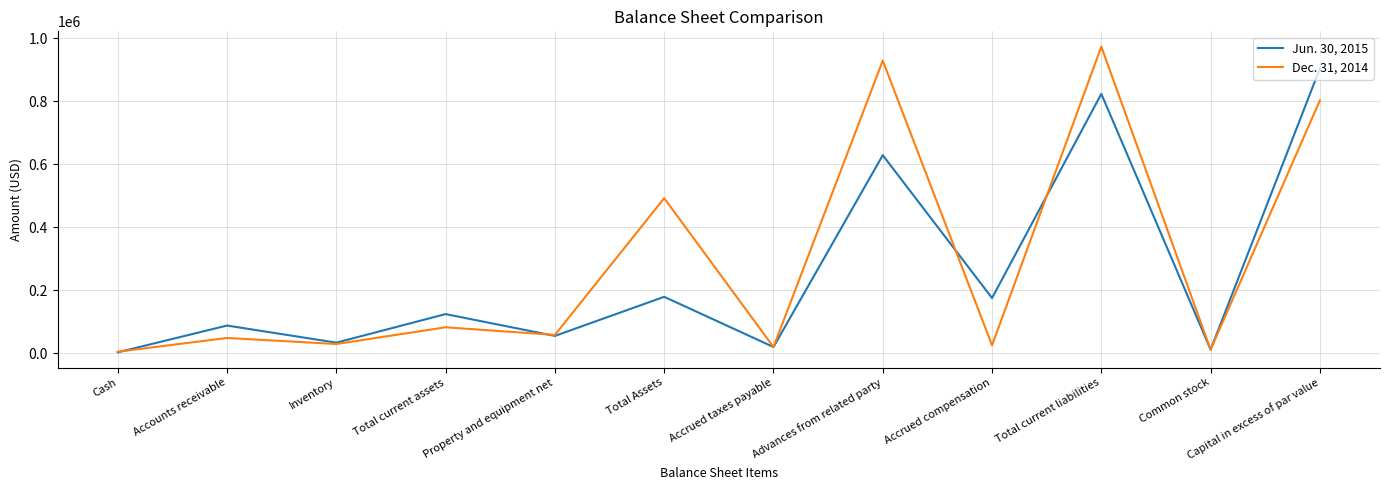

At Total Assets, list the series in order from largest to smallest.

Dec. 31, 2014, Jun. 30, 2015